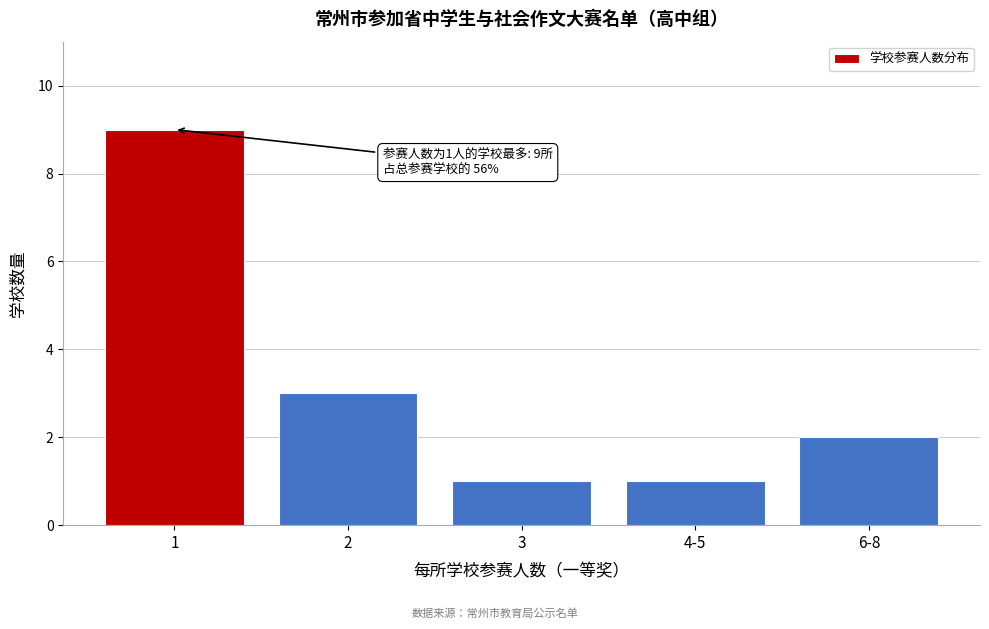

Reading left to right, list all the values displayed in this chart.

1=9	2=3	3=1	4-5=1	6-8=2